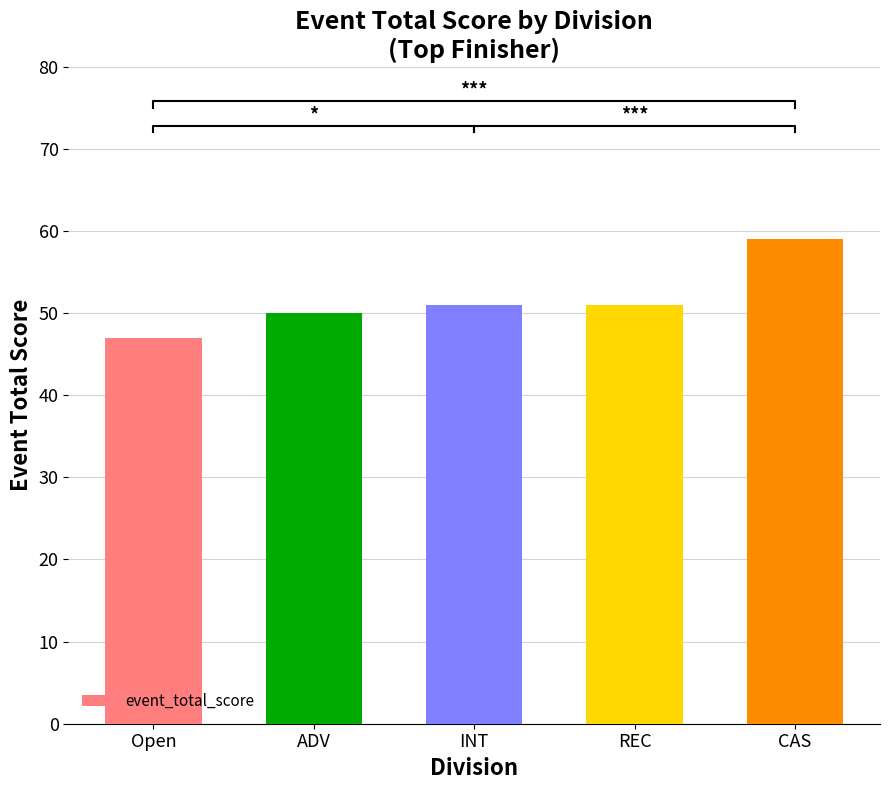

What is the difference between the maximum and minimum values?

12